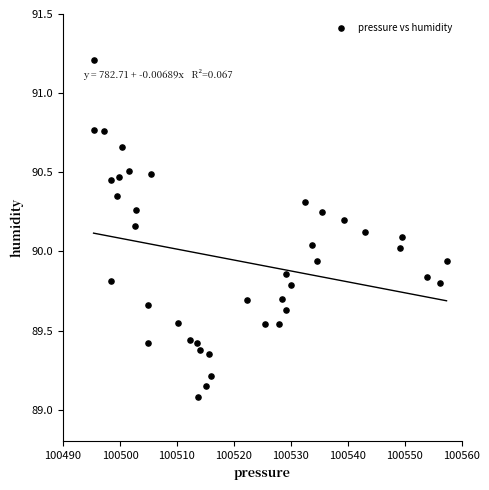

What is the range of Y values (max minus min)?

2.1